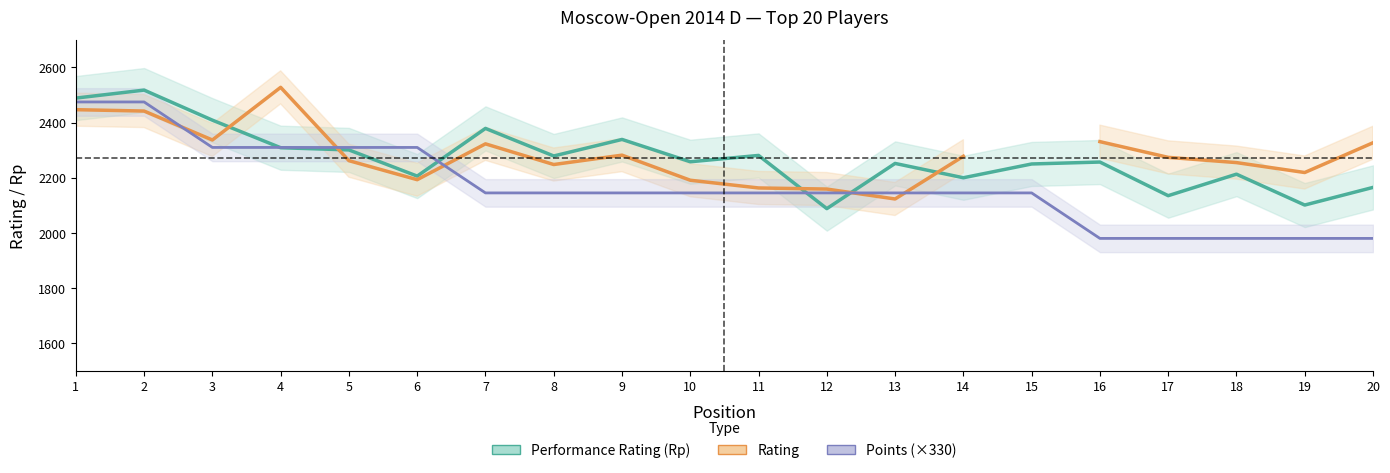

Is it true that Performance Rating (Rp) equals 2281.0 at 11?

True